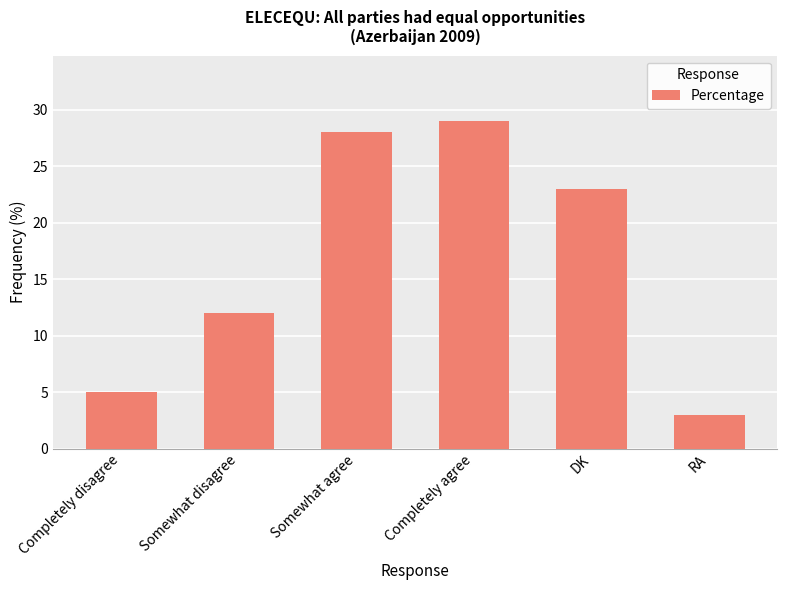

What is the label of the 4th bar from the left?

Completely agree